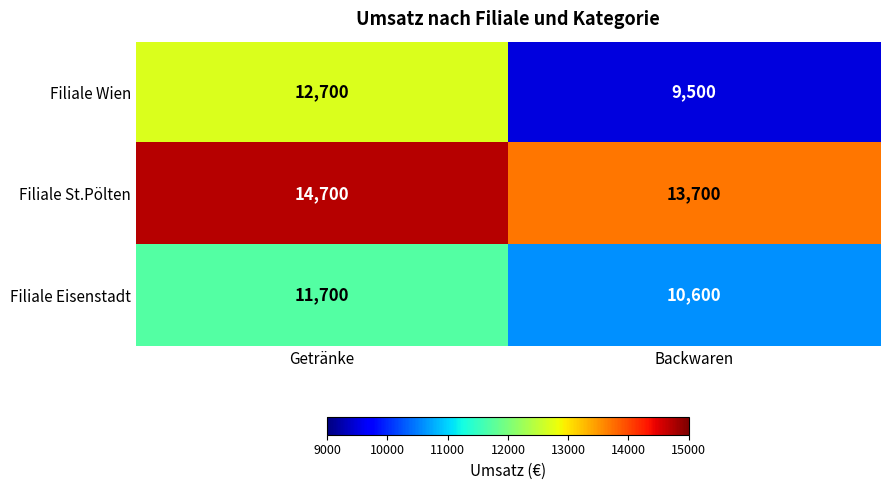

What is the average value of the Filiale Wien series?

11100